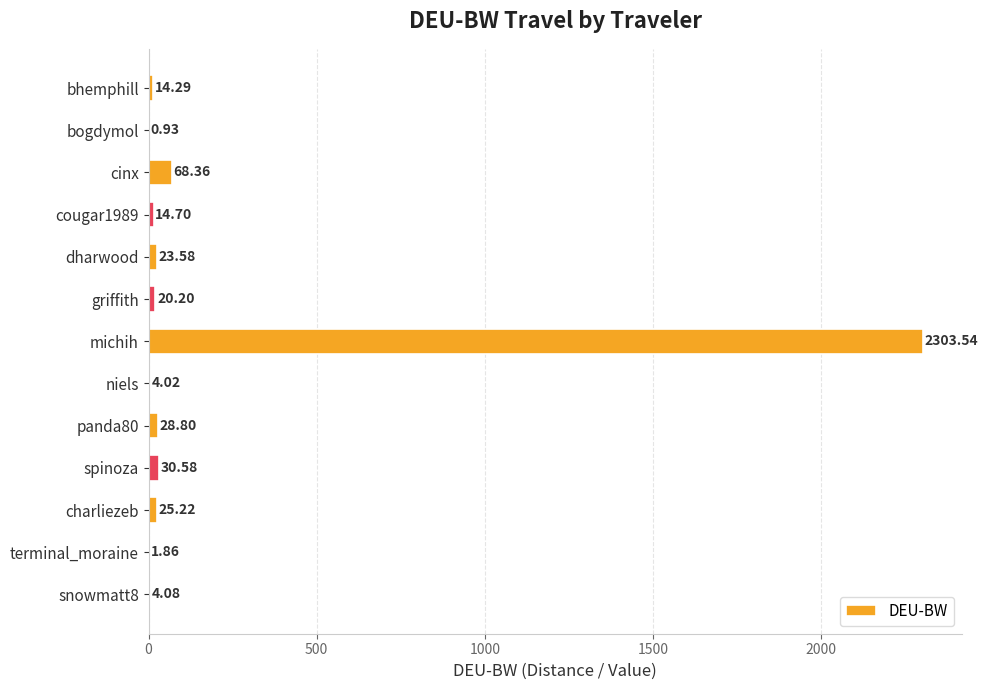

At which category does the chart reach its peak across all series?

michih